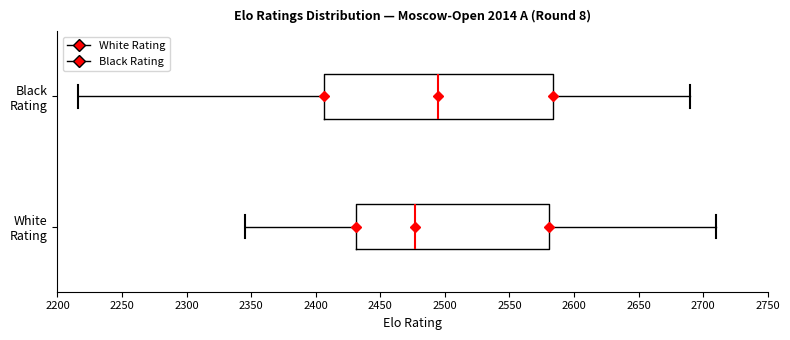

Where is the right edge of the box for Black Rating on the x-axis? The values are not printed on the chart, so give them approximately, as read against the axis.

2585